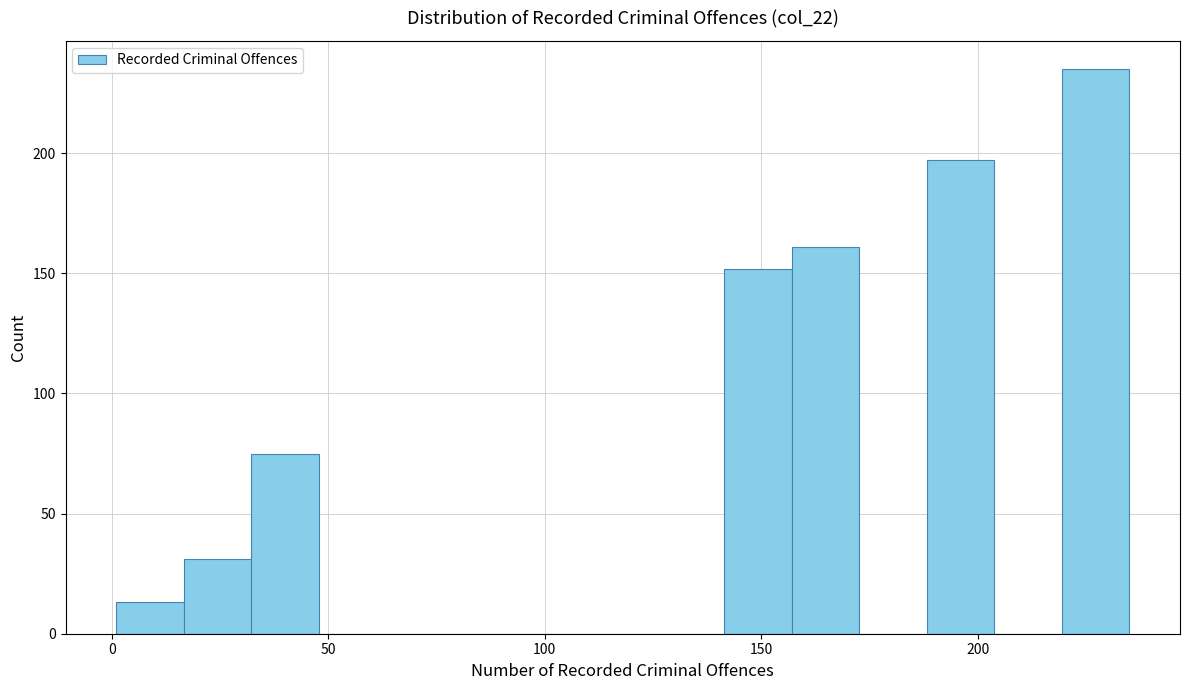

Around what value on the x-axis is the tallest bar? Give the approximate position of its centre, as read against the axis.

225